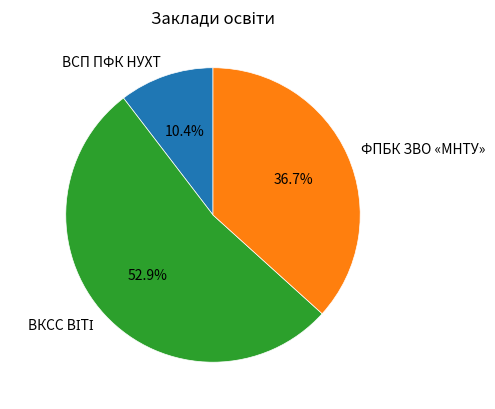

Between ВСП ПФК НУХТ and ФПБК ЗВО «МНТУ», which is larger?

ФПБК ЗВО «МНТУ»